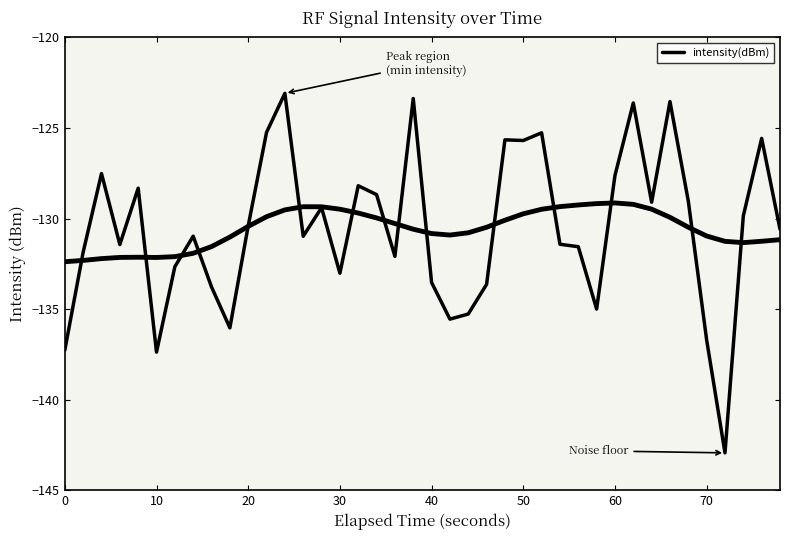

True or false: the data shows -177.0 at 60.

False